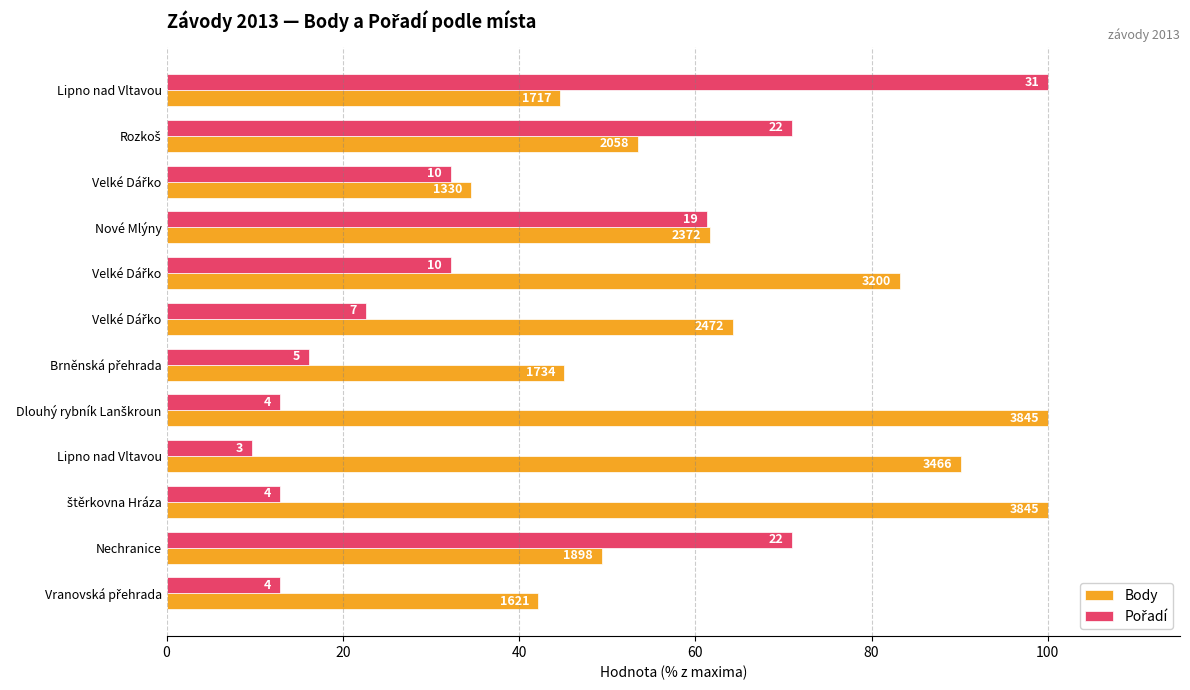

At how many categories does at least one series exceed 38?

11